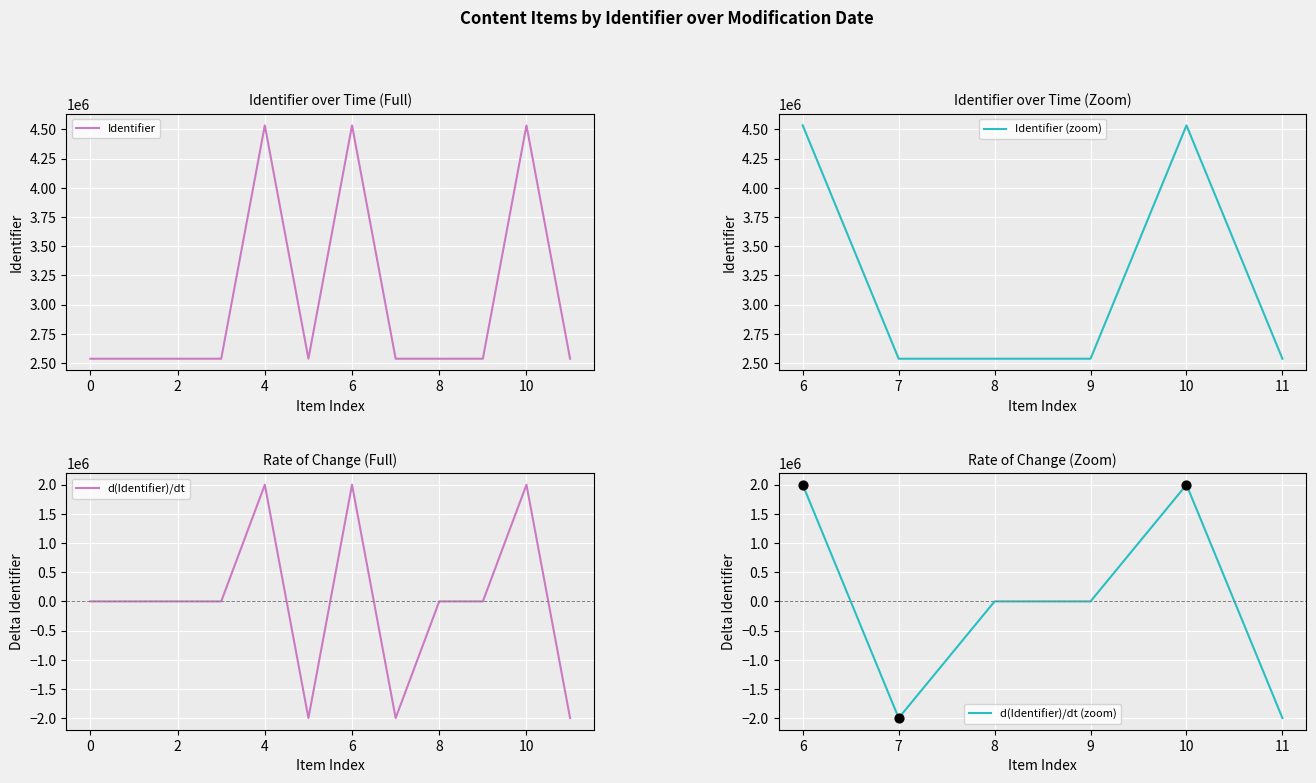

What is the highest value of the Identifier (zoom) series?

4534709